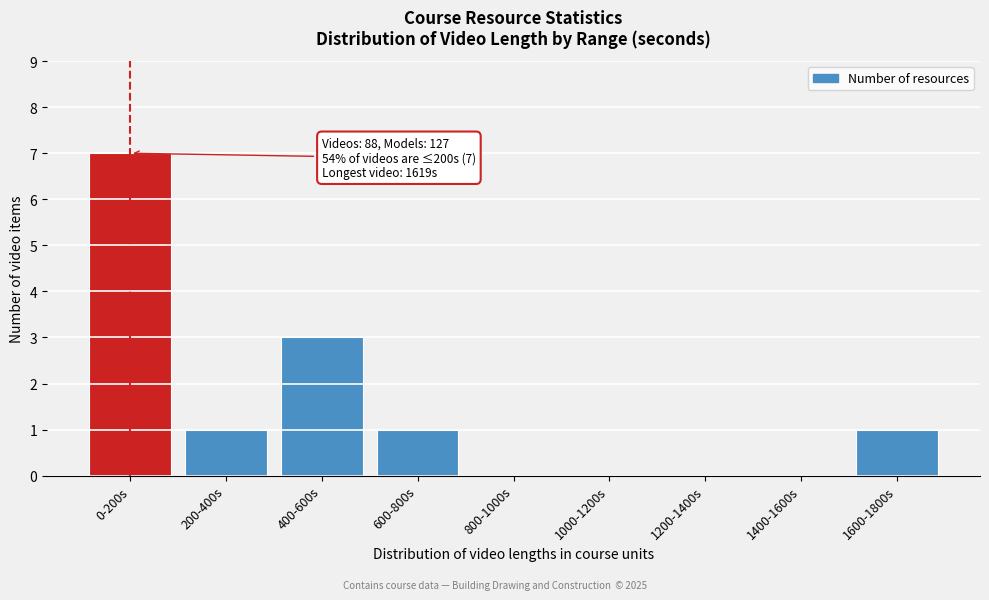

Reading left to right, transcribe all the data shown in this chart.

0-200s=7	200-400s=1	400-600s=3	600-800s=1	800-1000s=0	1000-1200s=0	1200-1400s=0	1400-1600s=0	1600-1800s=1